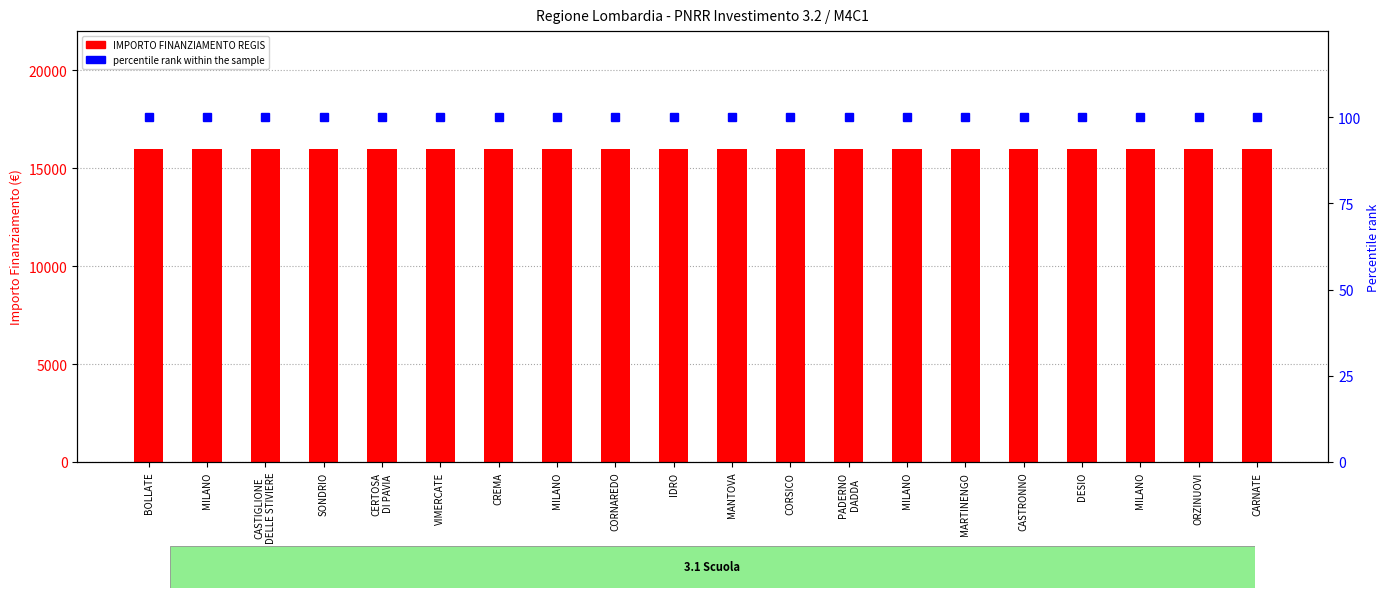

True or false: IMPORTO FINANZIAMENTO REGIS has a value of 25211 at MILANO.

False